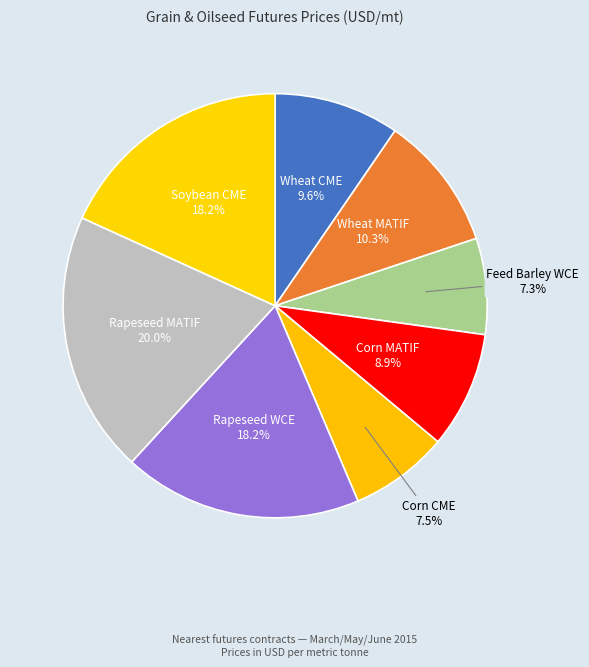

To the nearest percent, what portion does Feed Barley WCE represent?

7%